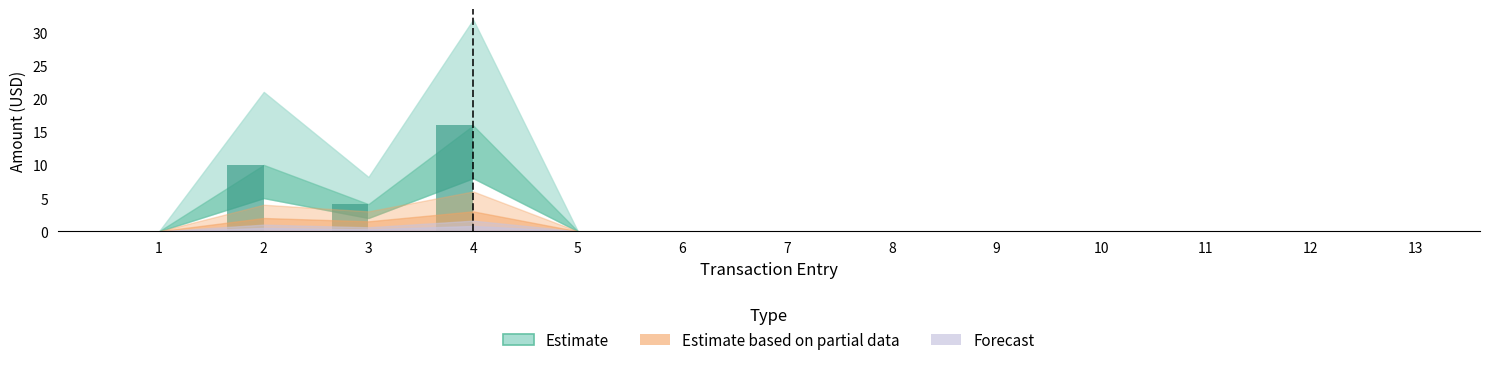

The chart shows a value of 0.0 at 12. True or false?

True